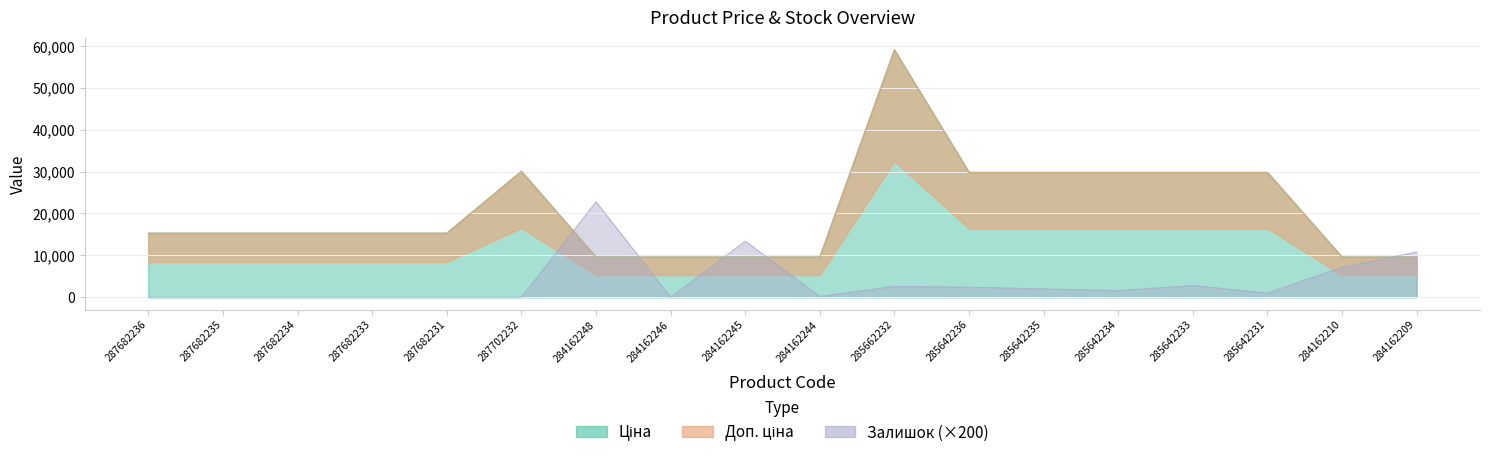

Is the value of Ціна at 285642233 greater than the value of Залишок at 284162245?

Yes